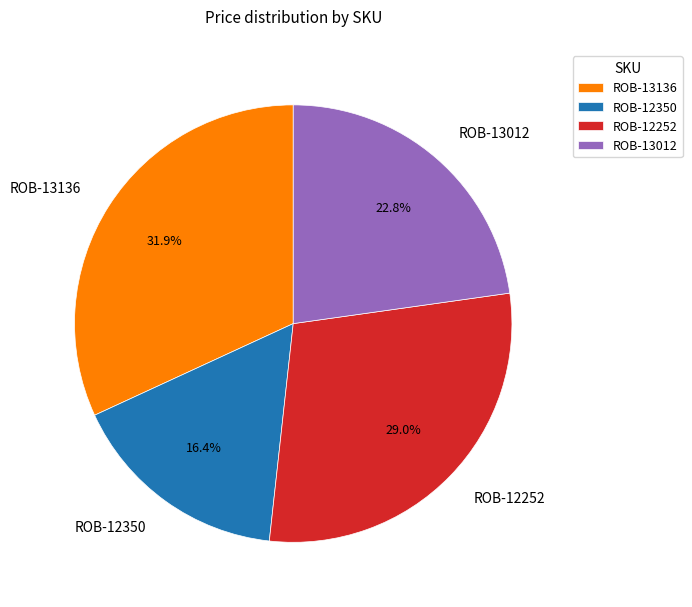

How much of the chart is everything except ROB-12350?

83.6%